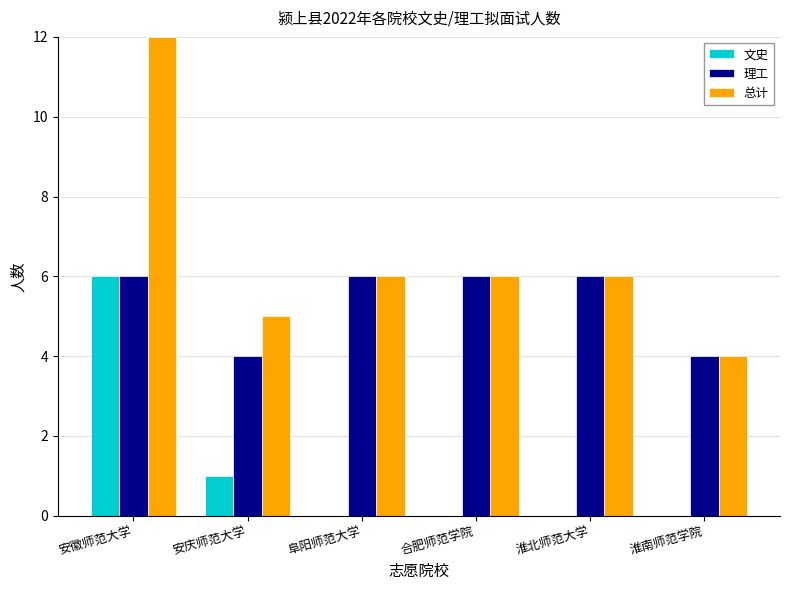

At which label does 文史 reach its peak?

安徽师范大学